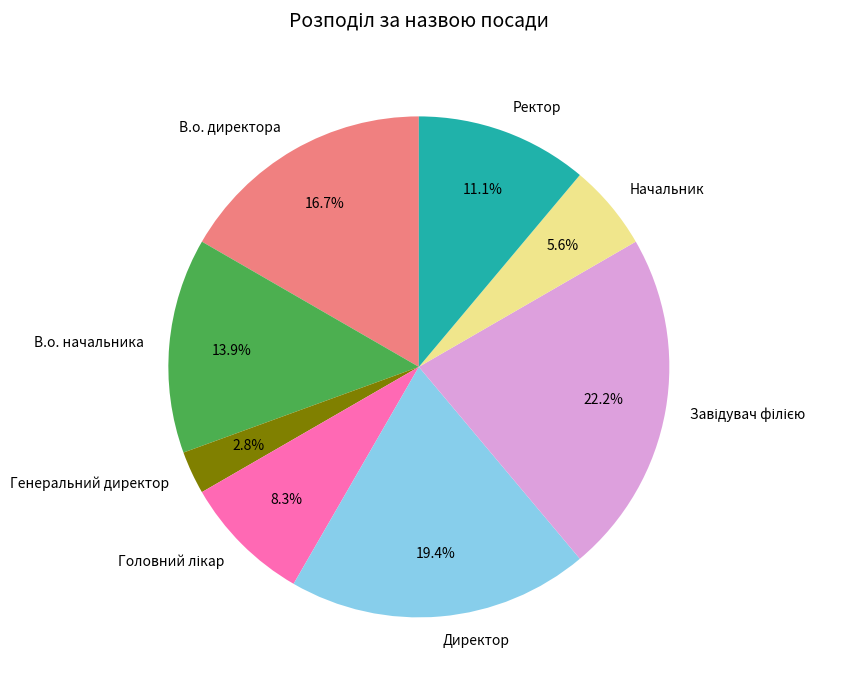

Which category has the smallest portion of the pie?

Генеральний директор